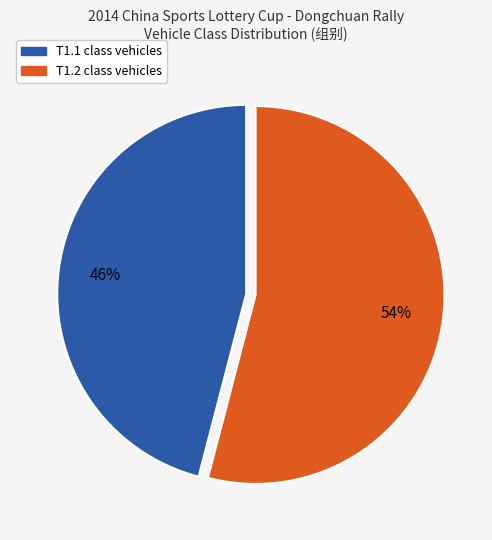

To the nearest percent, what is the average slice percentage?

50%